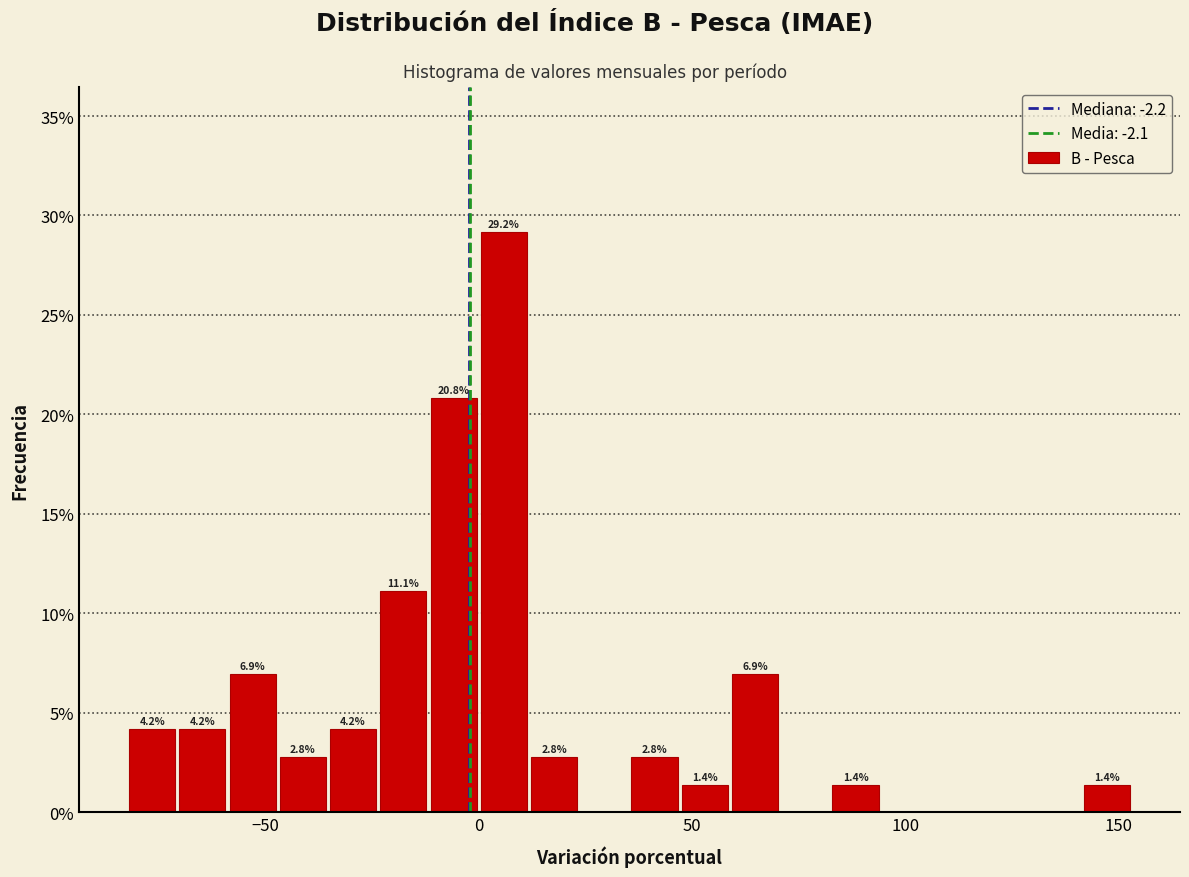

Read against the x-axis, roughly where is the centre of the tallest bar?

5